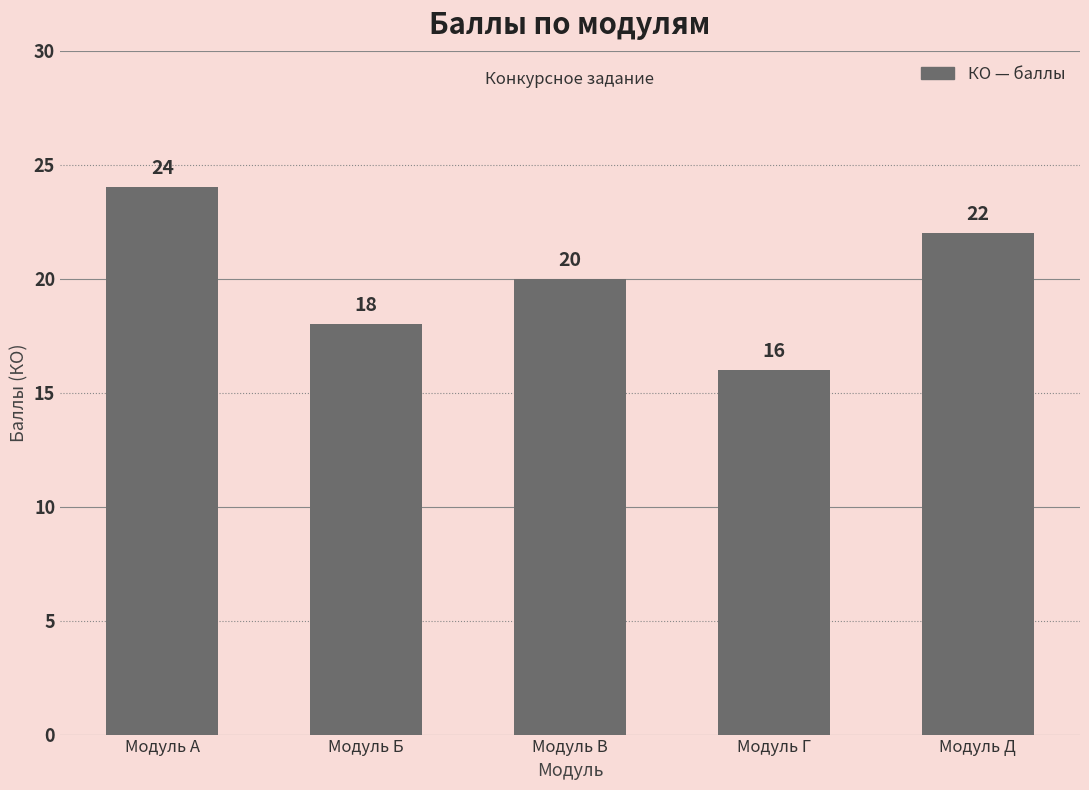

Count the number of categories in the chart.

5